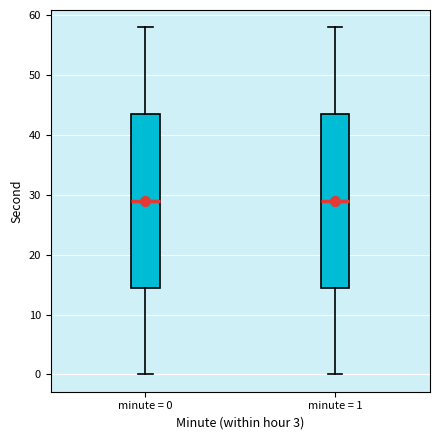

Reading left to right, read every box against the y-axis: the position of its median line, the range the box covers, and the ends of its whiskers. The values are not printed on the chart, so give them approximately, as read against the axis.

minute = 0: median 29, box 15 to 44, whiskers 0 to 58
minute = 1: median 29, box 15 to 44, whiskers 0 to 58